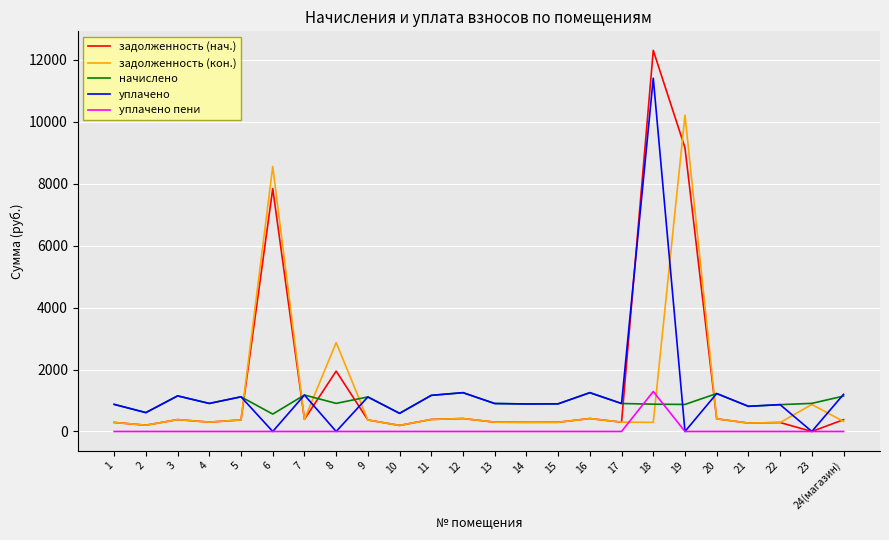

What position from the left is 4?

4